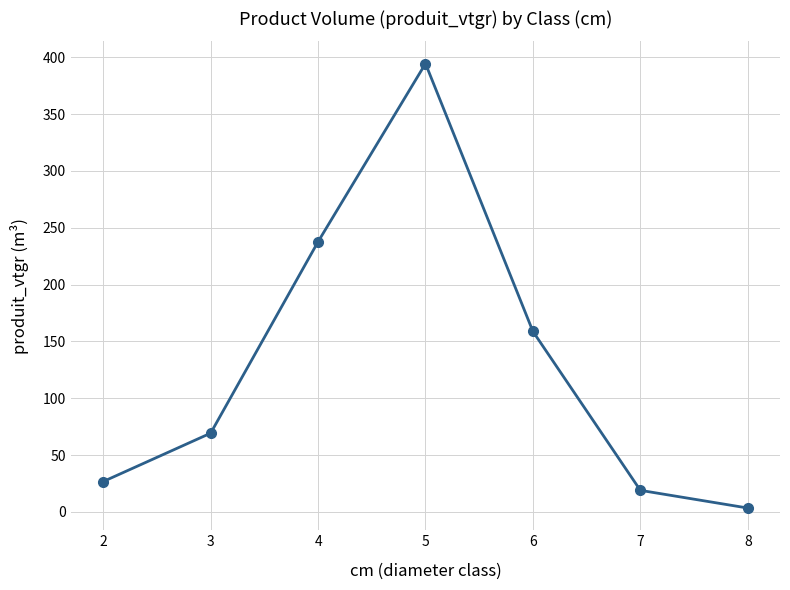

What is the greatest value displayed?

394.4